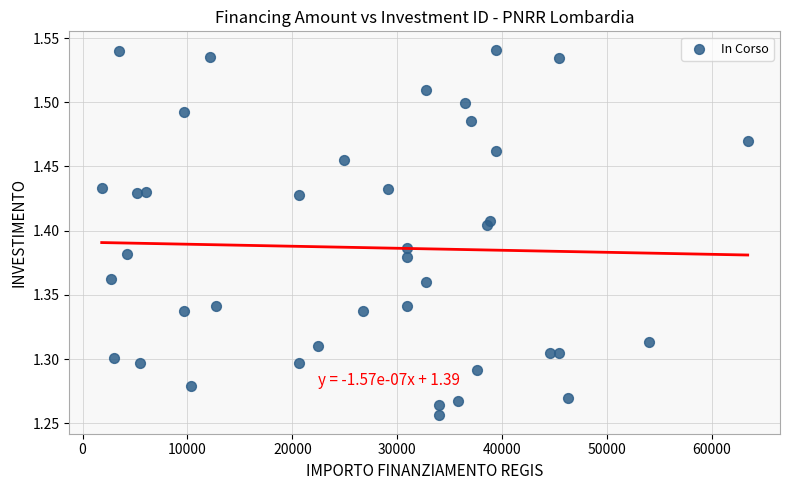

What is the range of Y values (max minus min)?

0.3